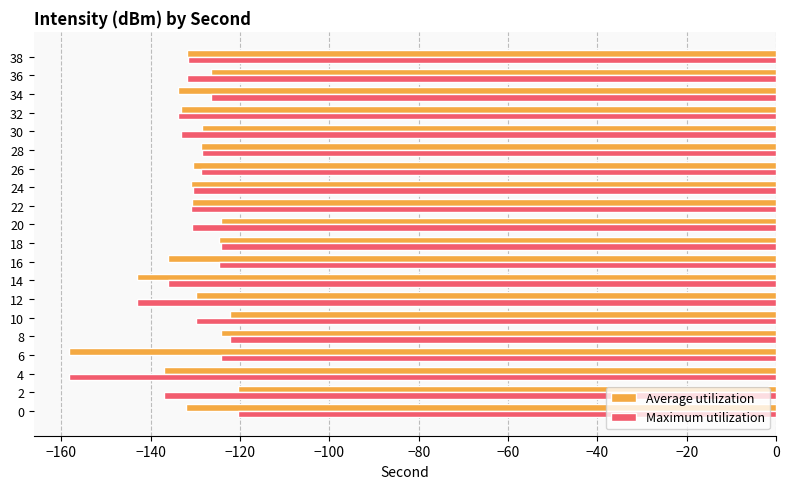

At which label does Average utilization reach its peak?

2